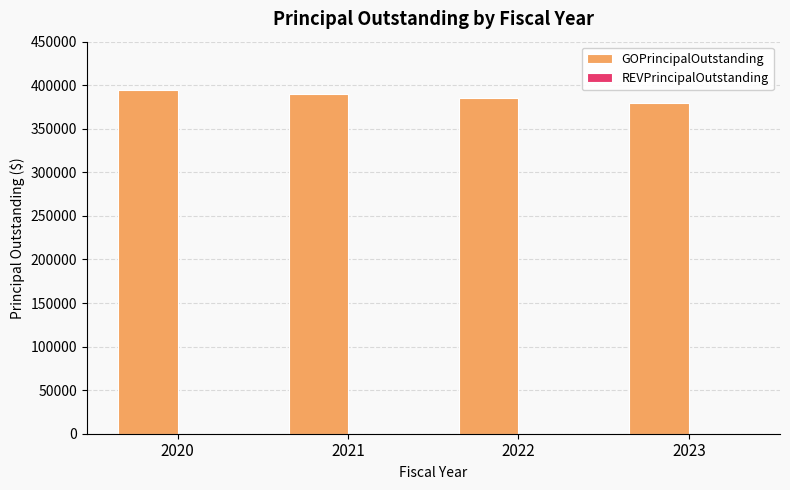

The value at 2022 is 183148. True or false?

False